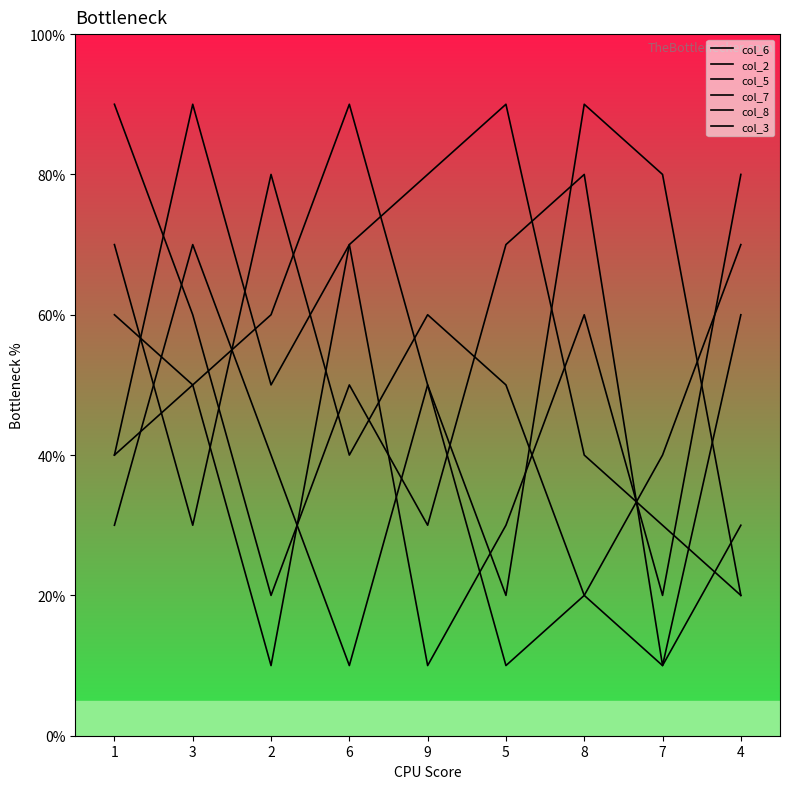

Is the value of col_7 at 5 greater than the value of col_5 at 9?

Yes